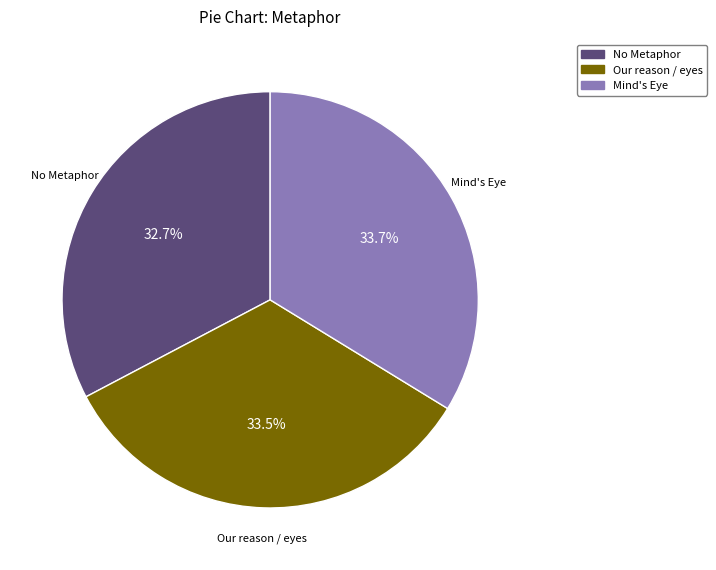

Is it true that Mind's Eye is 34% of the pie?

True